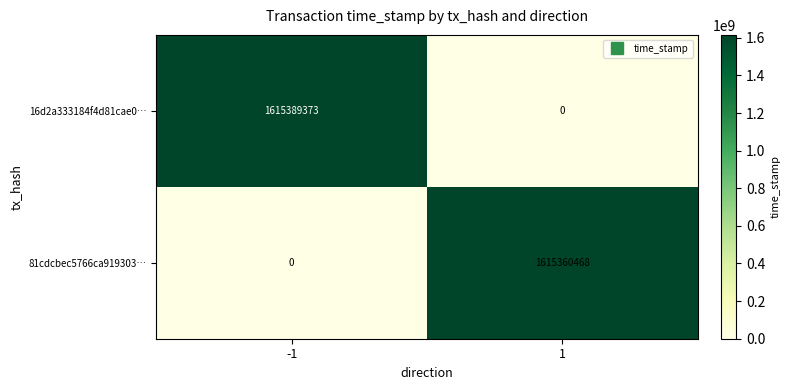

What value does the 81cdcbec5766ca919303… series have at 1, to the nearest 10?

1615360470